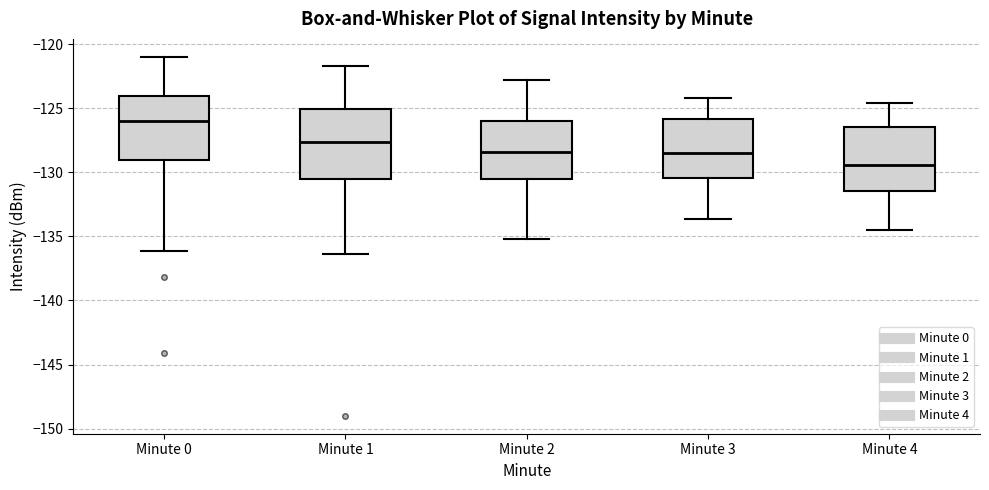

Which box's median line is the highest?

Minute 0